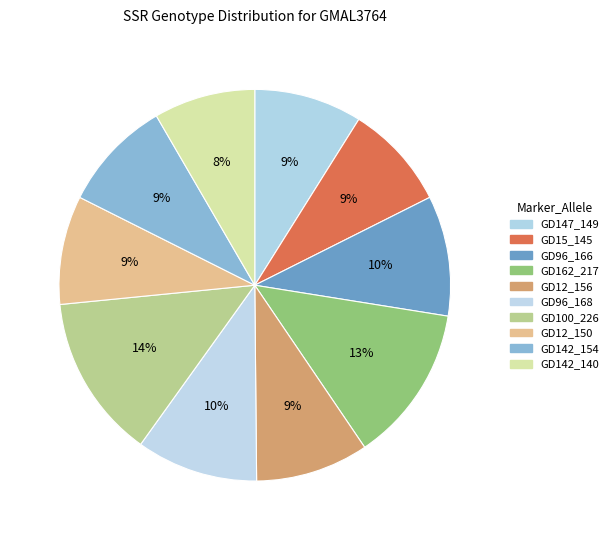

Count the number of slices in the pie.

10